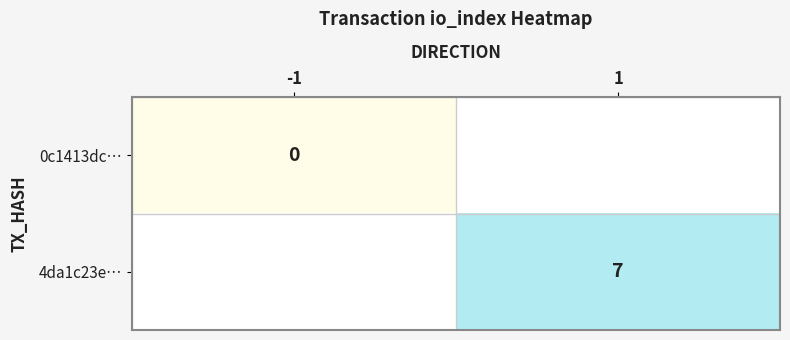

Is it true that 4da1c23e… equals 4 at 1?

False